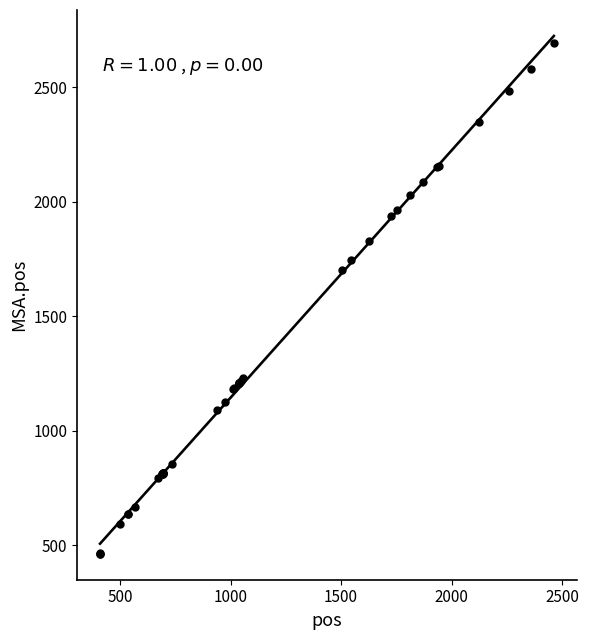

What Y value in the scatter plot is closest to 1577?

1703